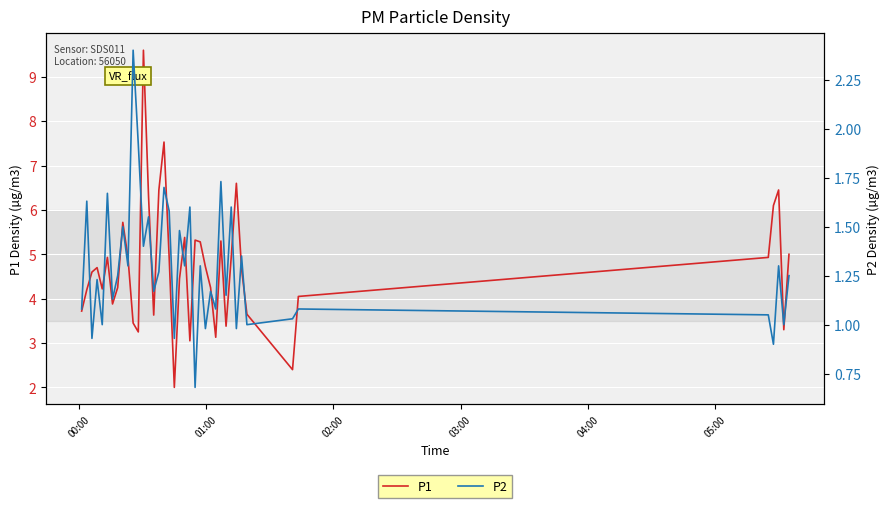

What is the value of the P2 point at the 13th from the left?

1.4